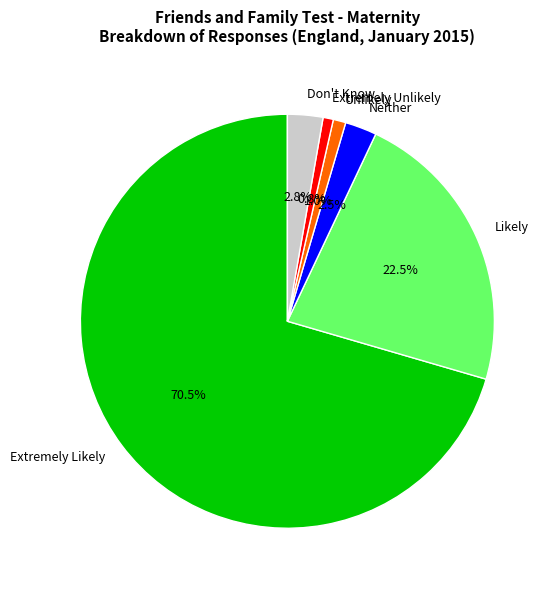

True or false: Extremely Likely accounts for 59% of the total.

False